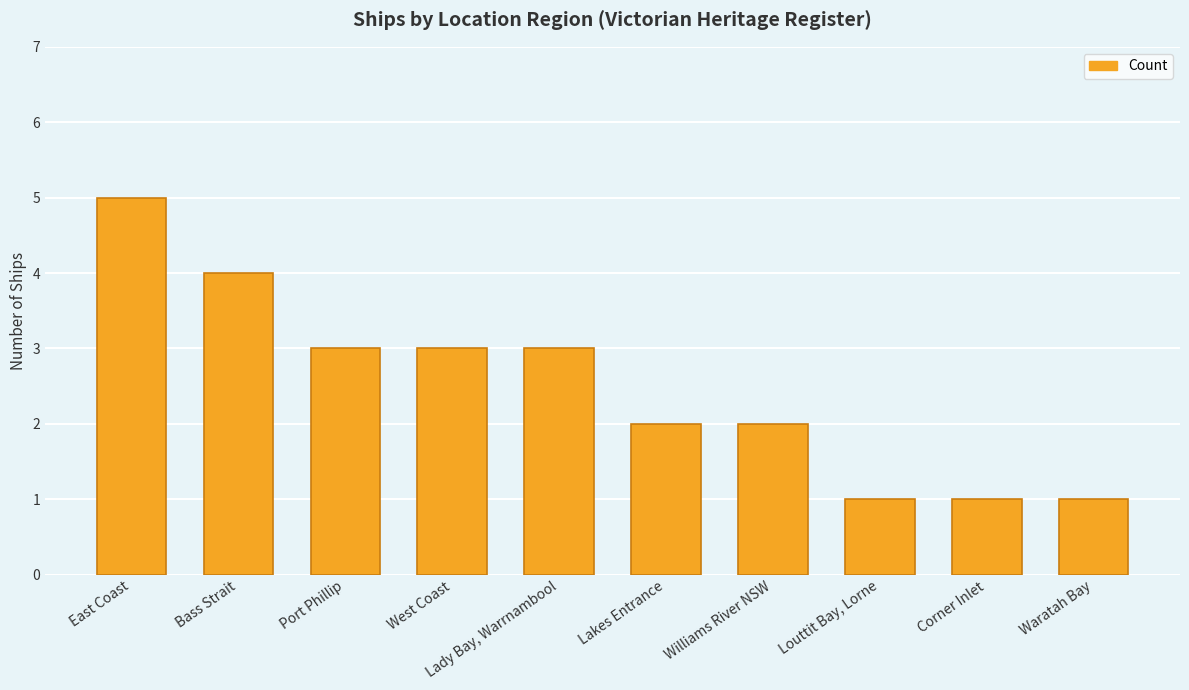

What is the approximate value at West Coast?

3